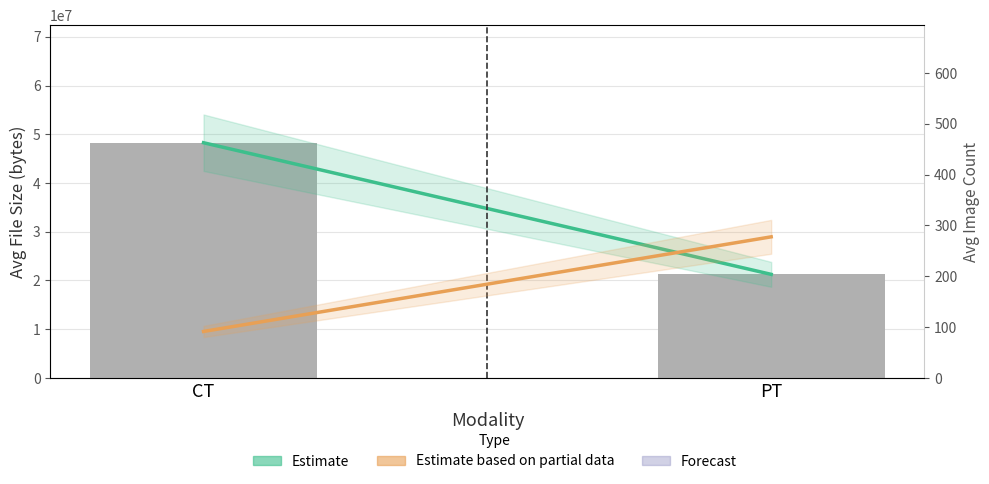

What is the difference between the maximum and minimum values in the Estimate series?

27005182.5